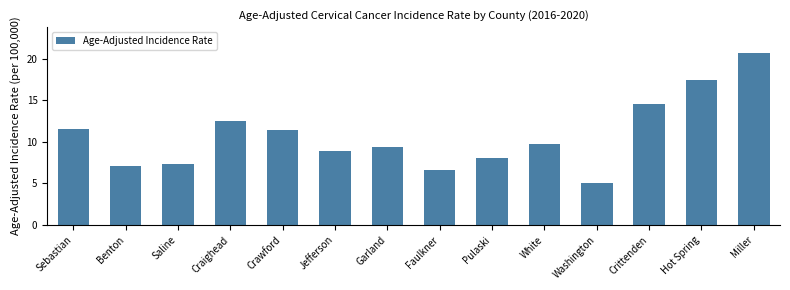

List the labels in order of value, smallest first.

Washington, Faulkner, Benton, Saline, Pulaski, Jefferson, Garland, White, Crawford, Sebastian, Craighead, Crittenden, Hot Spring, Miller